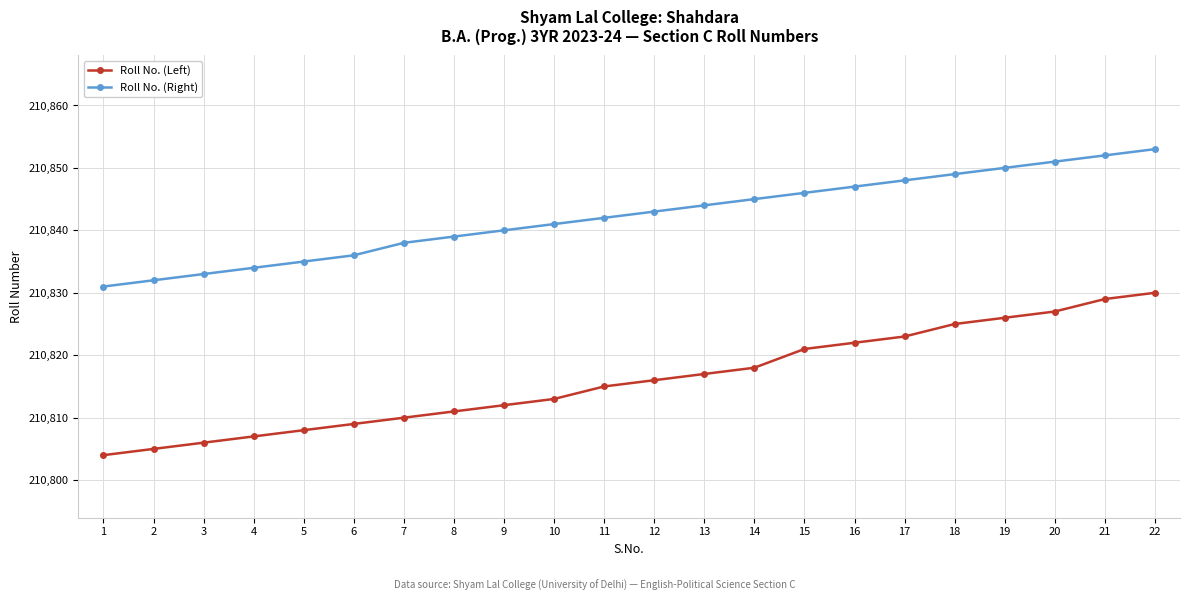

Is it true that Roll No. (Left) equals 112034 at 5?

False